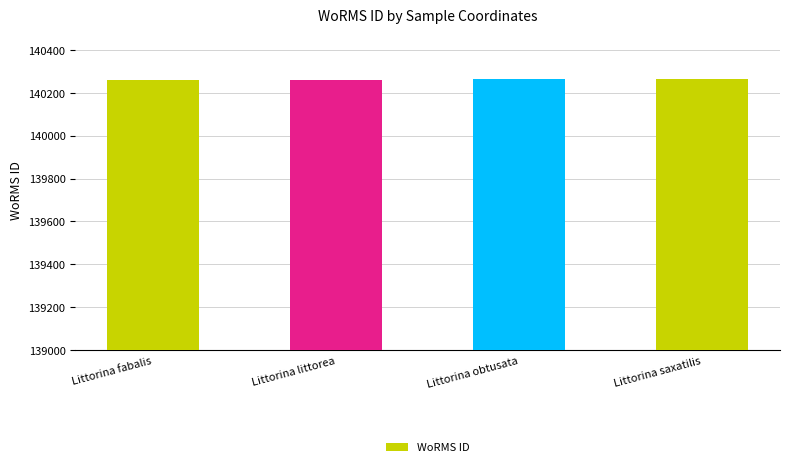

The value at Littorina fabalis is 223152. True or false?

False